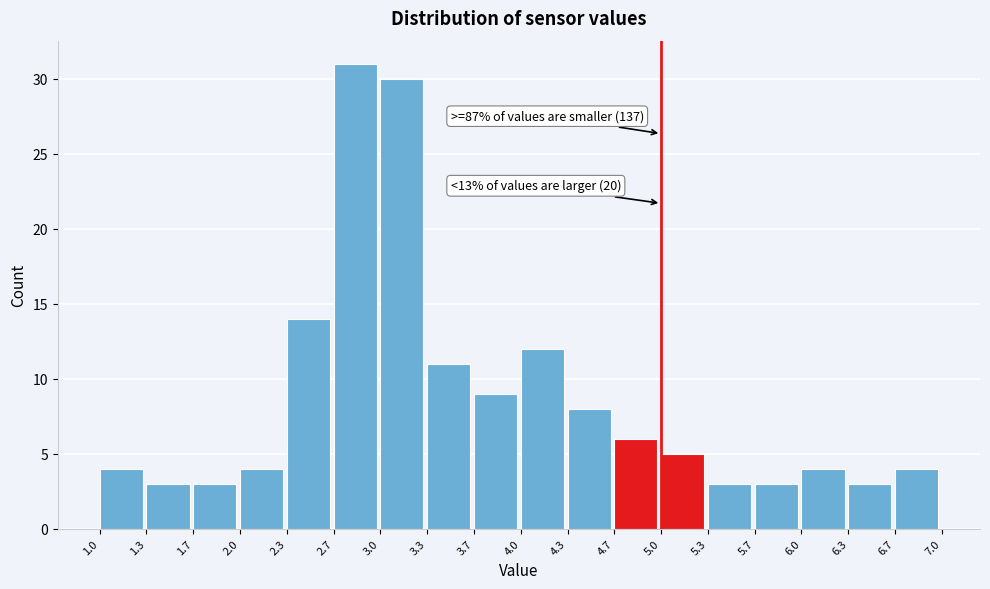

Which range on the x-axis has the tallest bar?

2.7 to 3.0